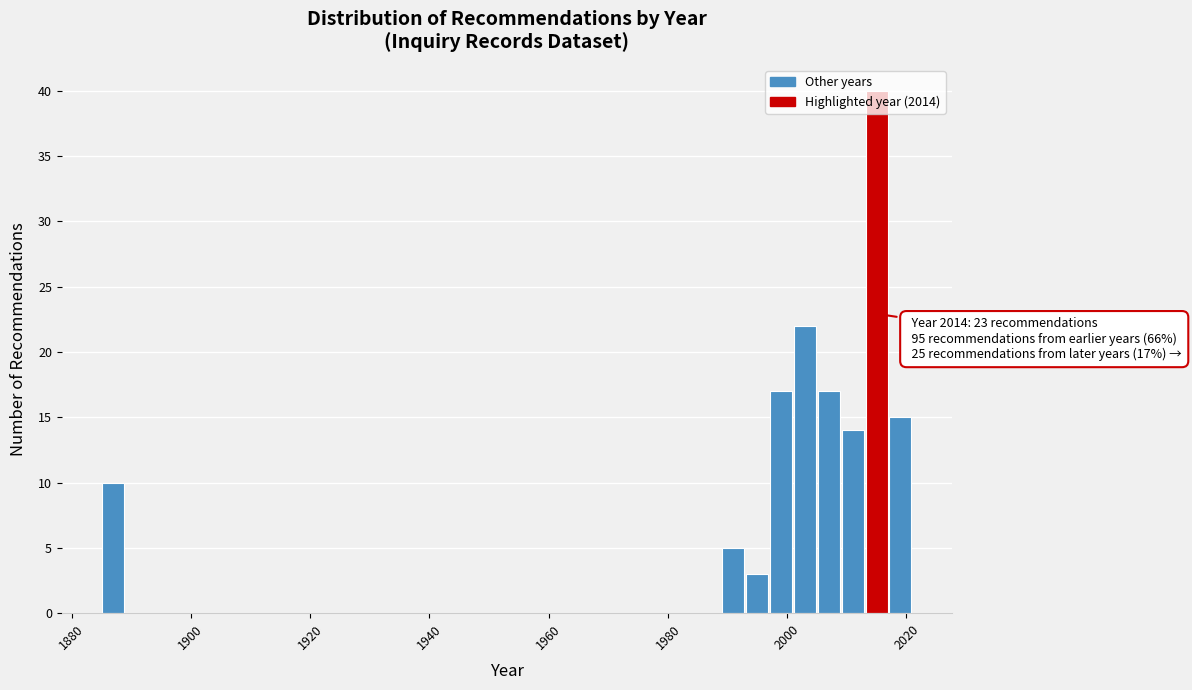

Around what value on the x-axis is the tallest bar? Give the approximate position of its centre, as read against the axis.

2016